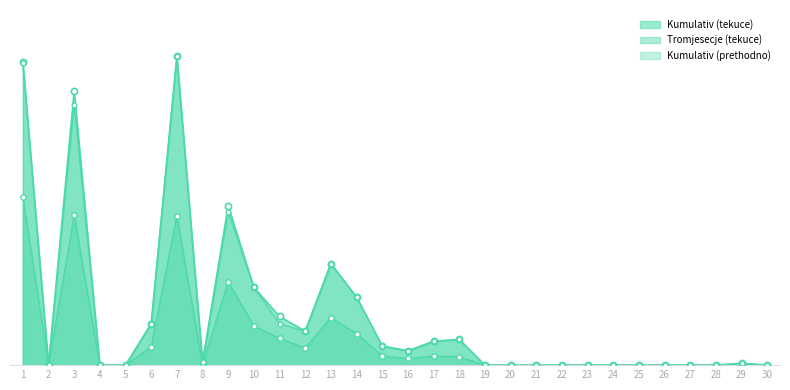

What are all the series names shown in the legend?

Kumulativ (tekuce), Tromjesecje (tekuce), Kumulativ (prethodno)